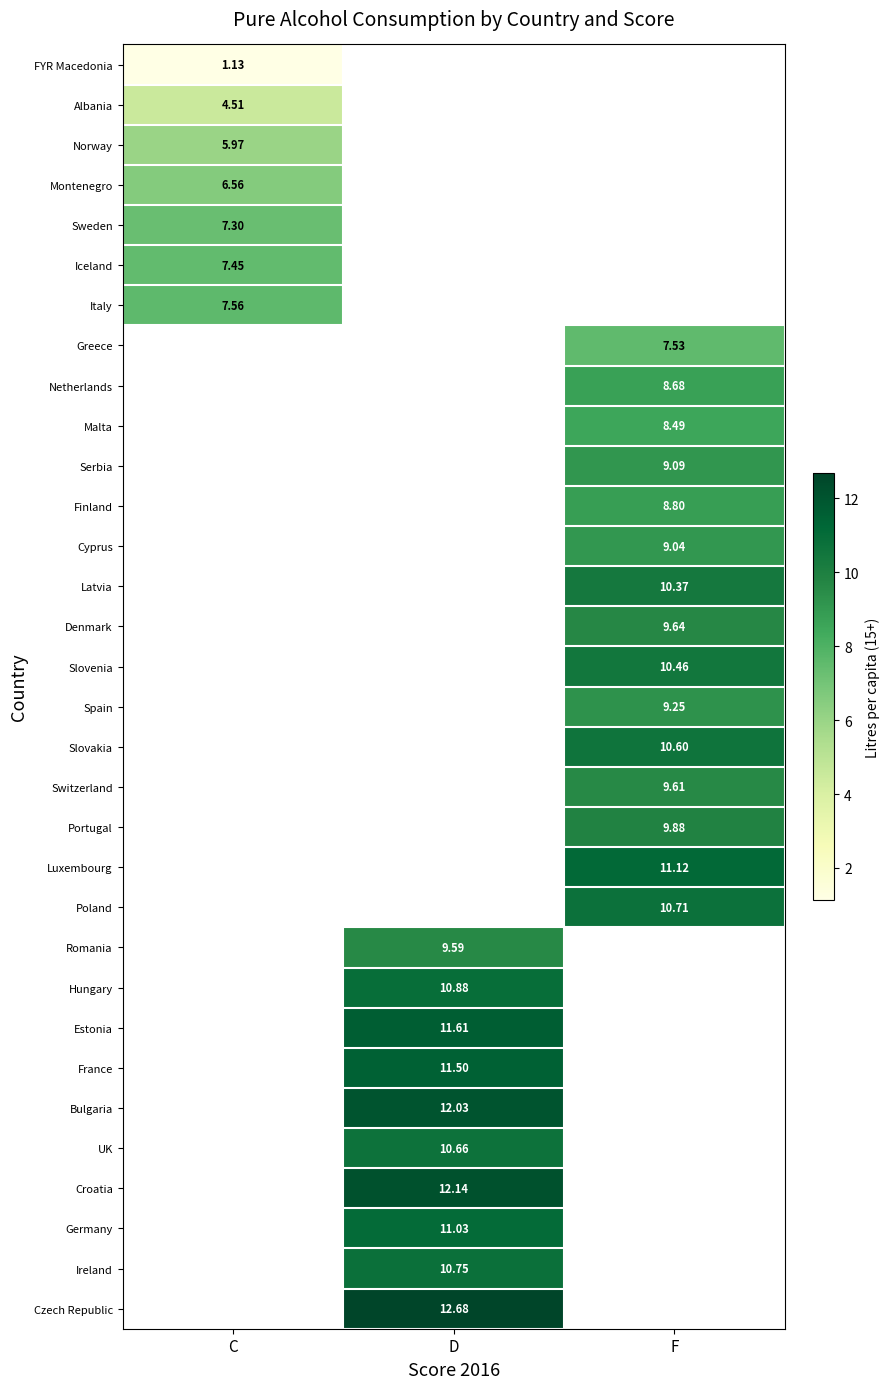

At how many categories does at least one series exceed 5?

3